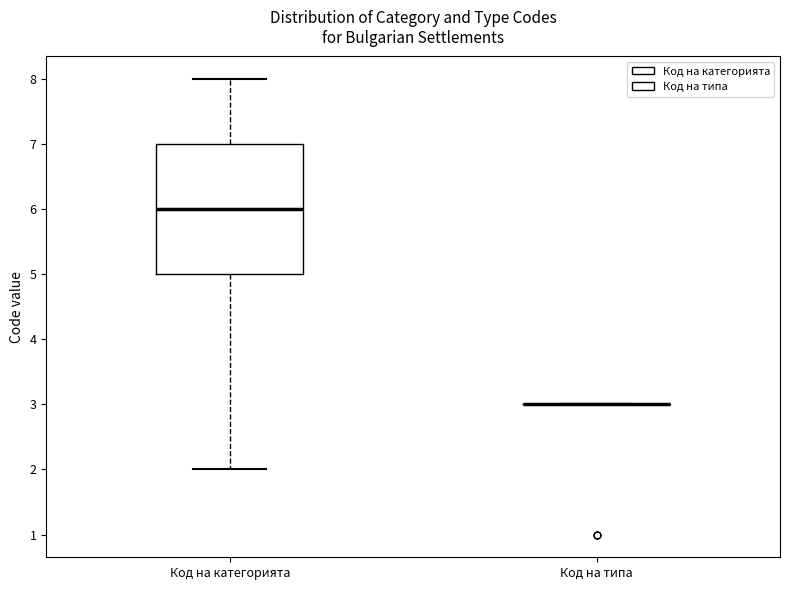

Reading left to right, transcribe this box plot: for each box, give where its median line is, the range the box spans, and where its two whiskers end, as read against the y-axis. The values are not printed on the chart, so give them approximately, as read against the axis.

Код на категорията: median 6, box 5 to 7, whiskers 2 to 8
Код на типа: box collapsed to a line at 3, whiskers 3 to 3